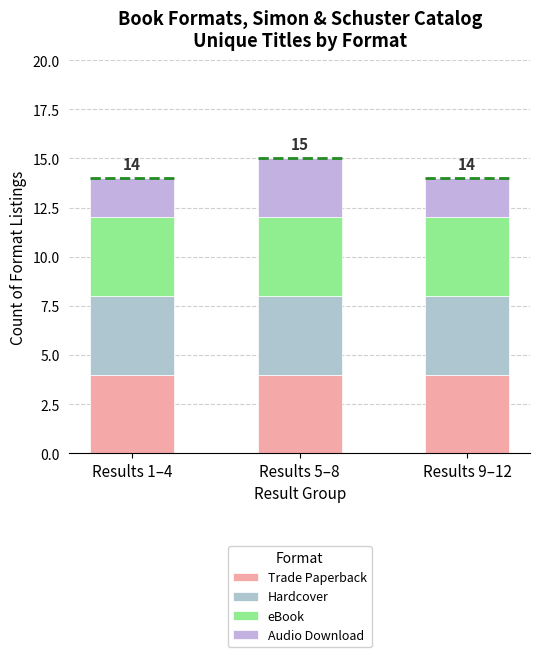

Which series has the widest spread of values?

Audio Download